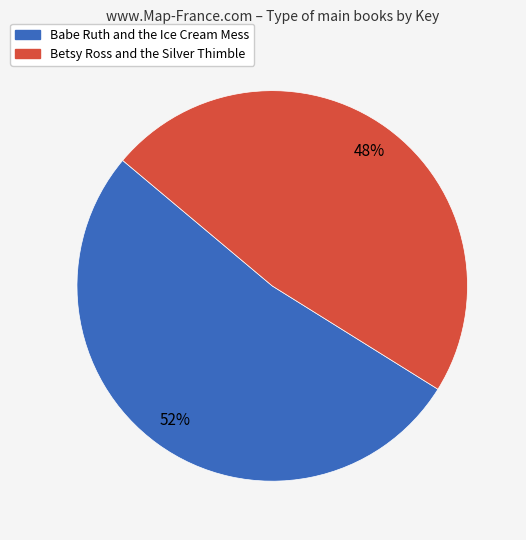

Which has a higher value, Betsy Ross and the Silver Thimble or Babe Ruth and the Ice Cream Mess?

Babe Ruth and the Ice Cream Mess